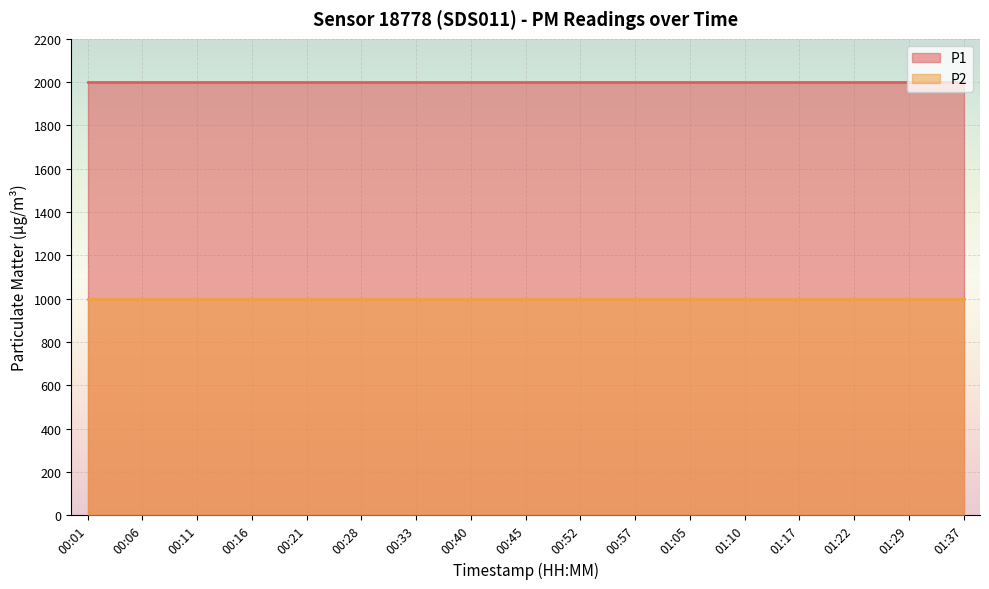

Which series has the largest total across all categories?

P1